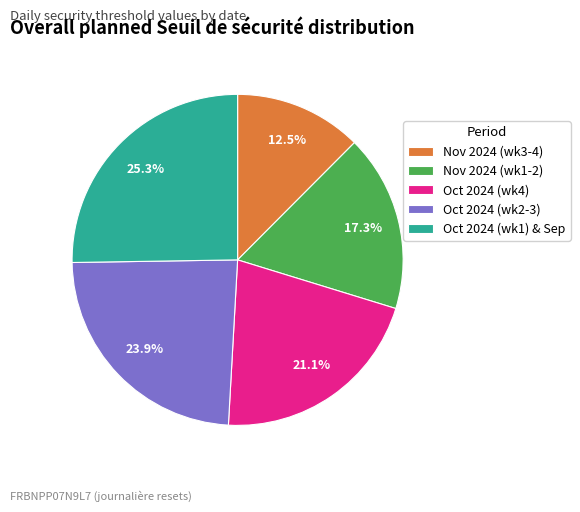

How many slices are in this pie chart?

5